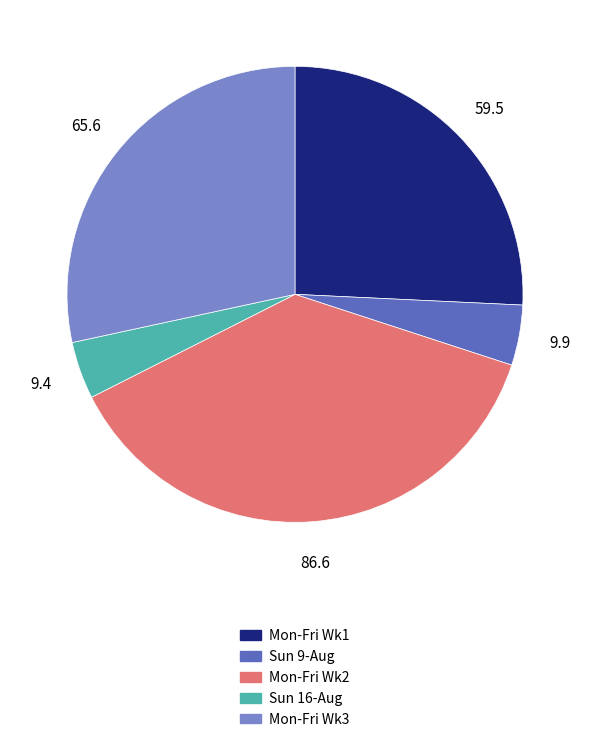

Does any single category account for the majority?

No